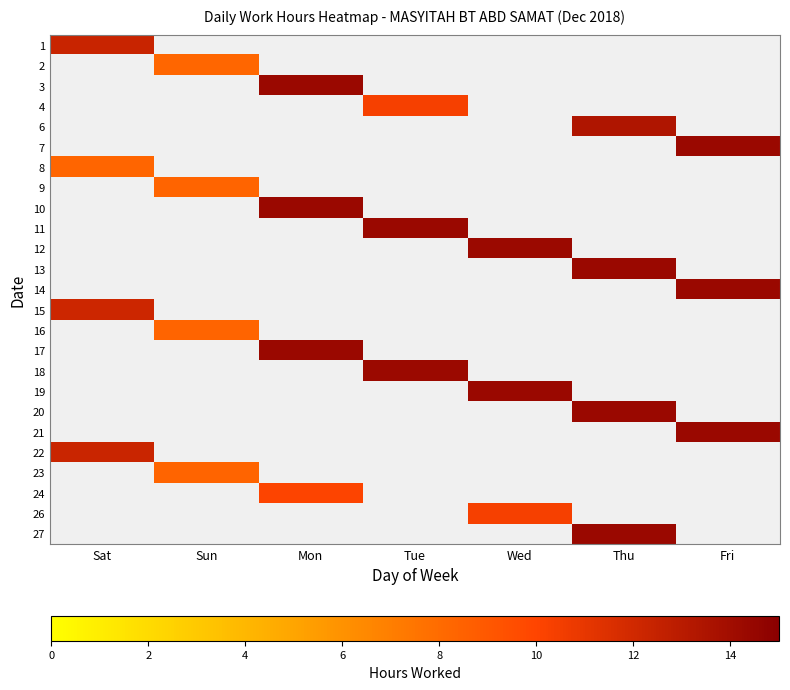

What is the maximum value shown in the chart?

14.3